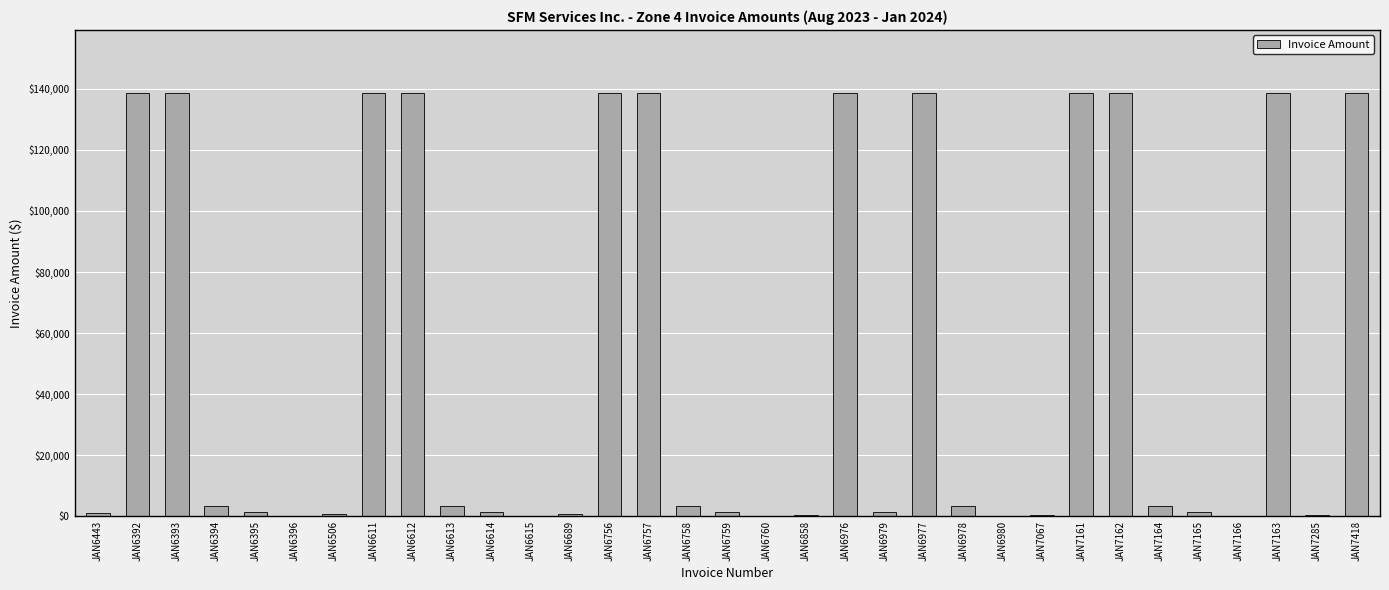

The value at JAN6758 is 3444.6. True or false?

True